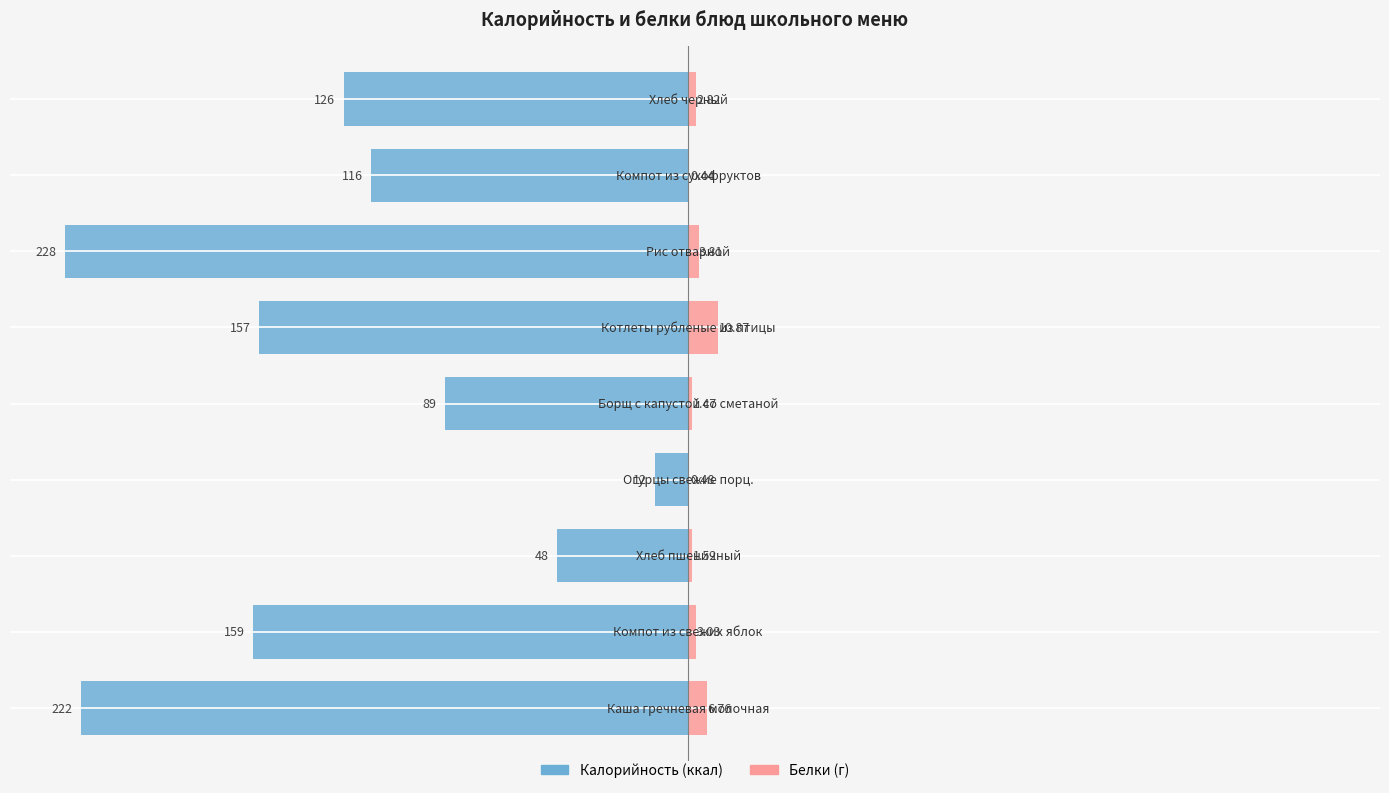

Count the number of categories in the chart.

9